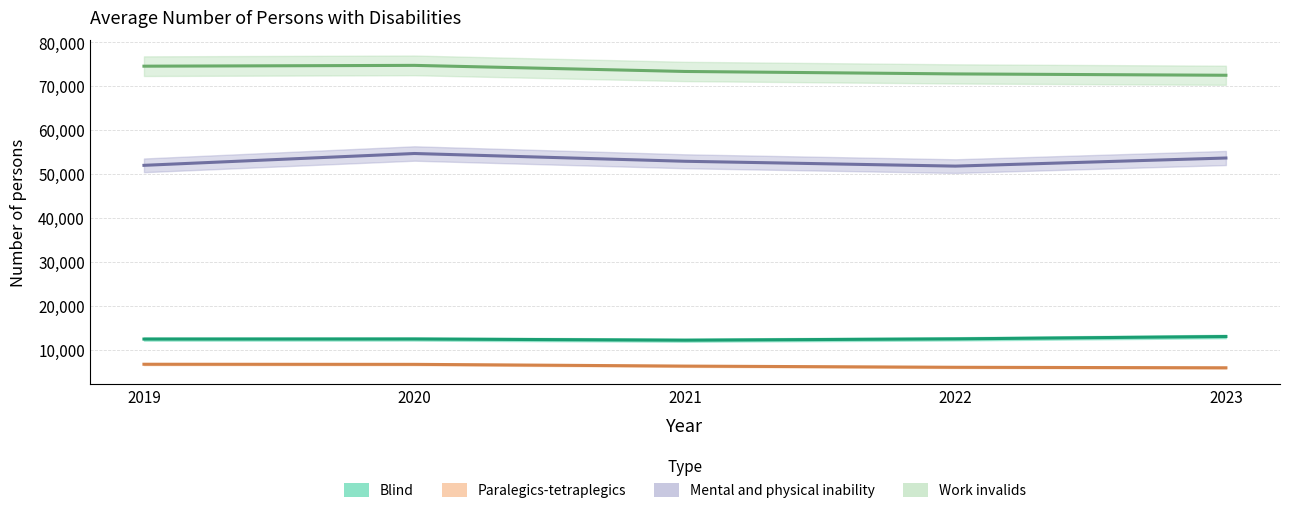

What is the sum of all Paralegics-tetraplegics values?

31381